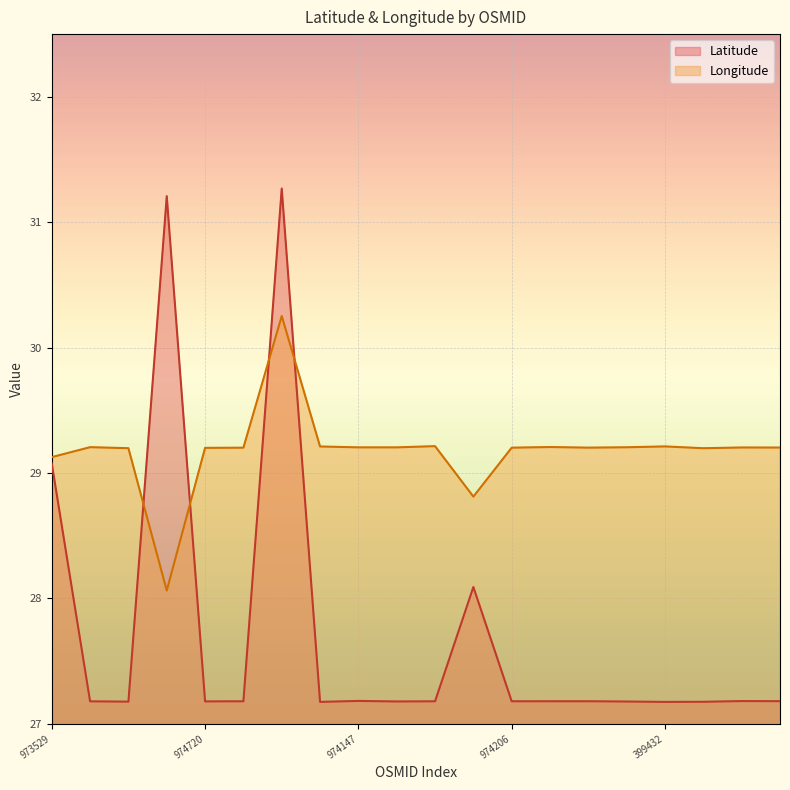

True or false: Longitude has a value of 29.2 at 97420661.

True